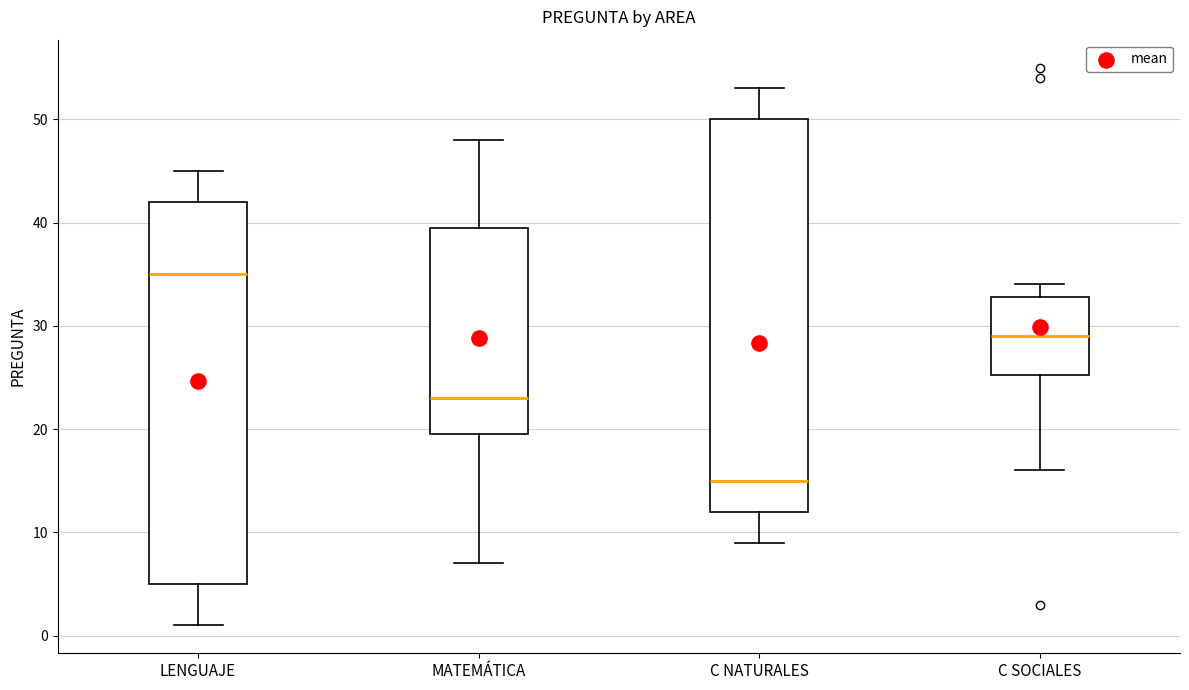

Where is the lower edge of the box for C SOCIALES on the y-axis? The values are not printed on the chart, so give them approximately, as read against the axis.

25